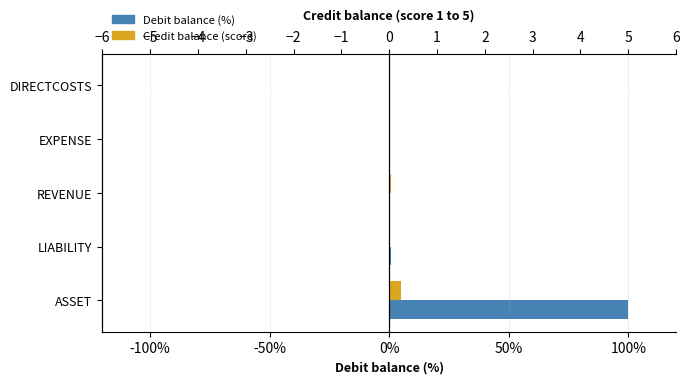

How many bars are there in each group?

2